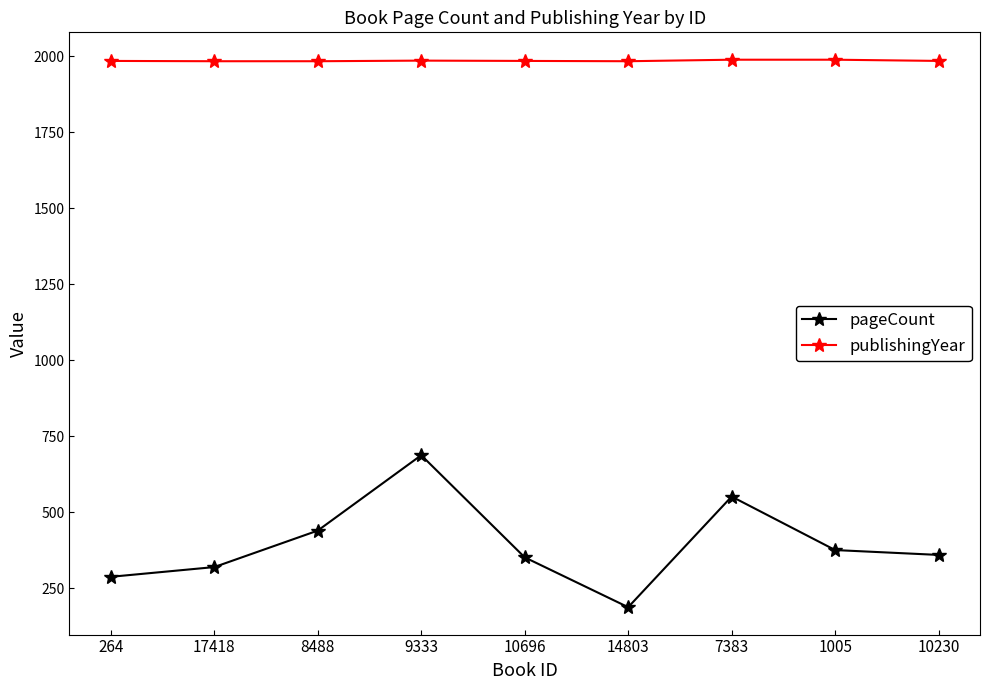

Does the chart display data point markers on the line(s)?

Yes